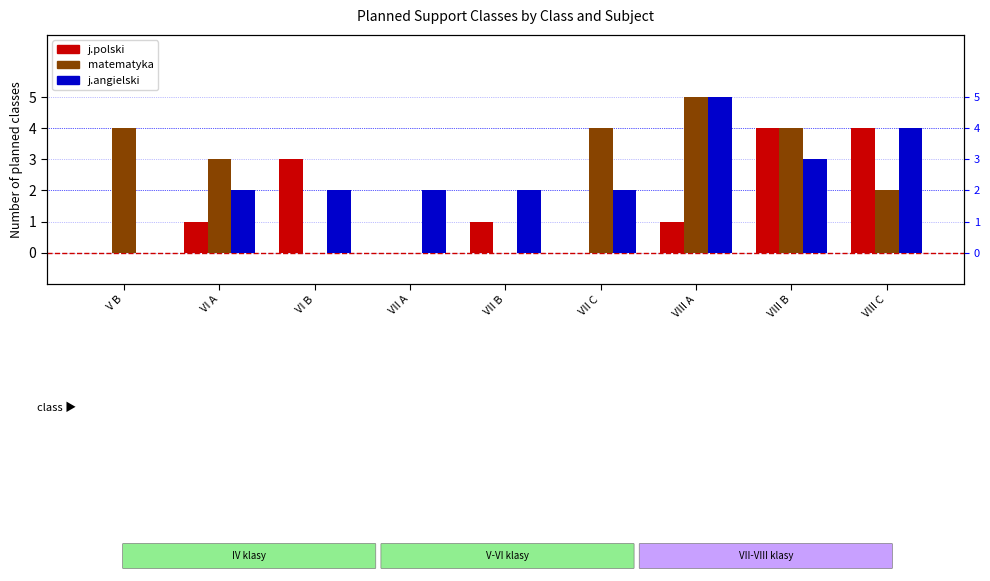

Between VI A and VI B, which is larger?

VI B